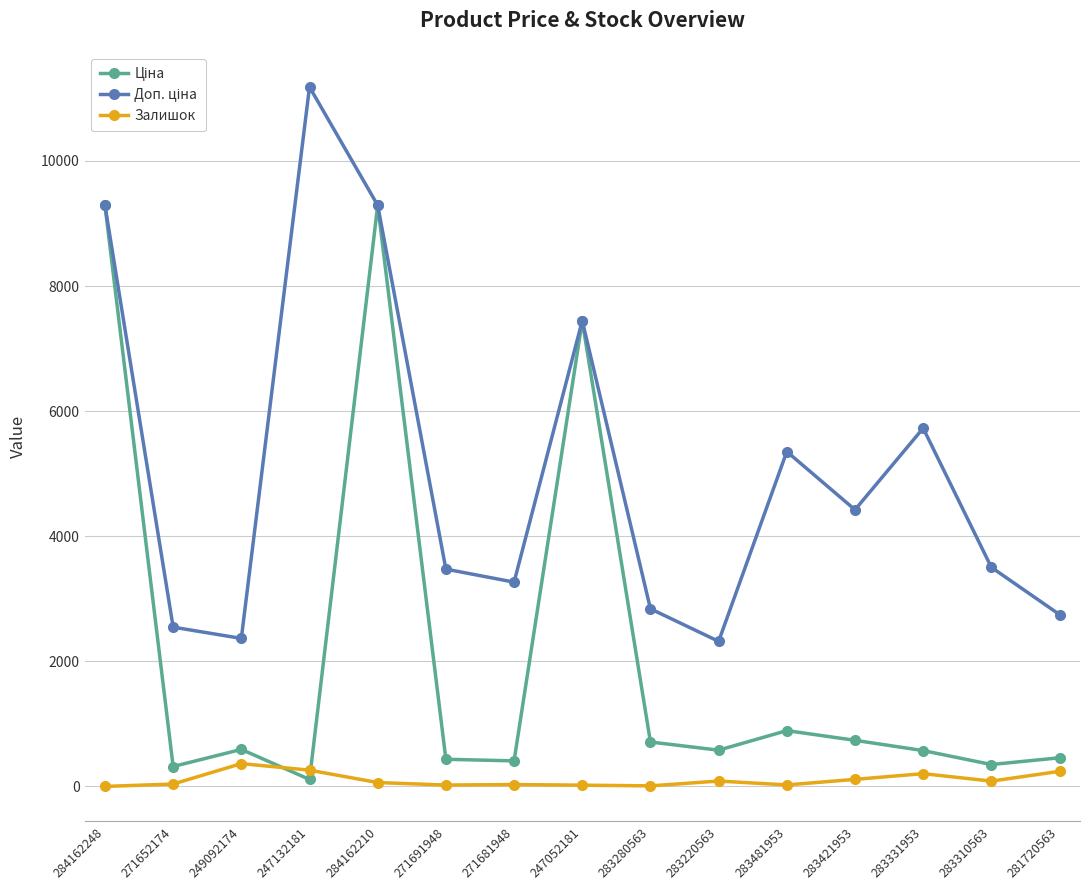

In Залишок, how many points are higher than both neighbors (excluding endpoints)?

4